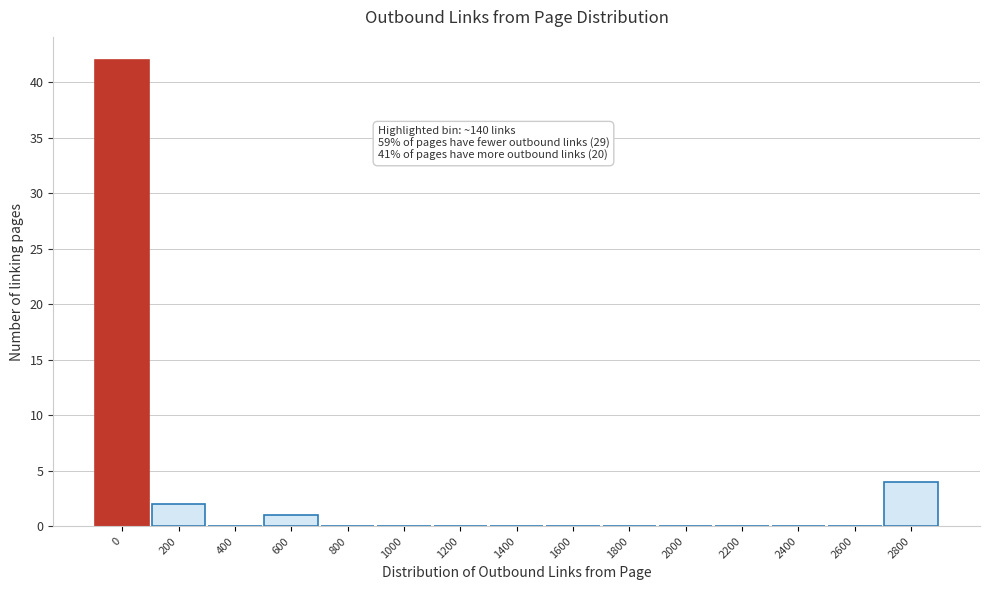

Reading right to left, list all the values displayed in this chart.

2800=4	2600=0	2400=0	2200=0	2000=0	1800=0	1600=0	1400=0	1200=0	1000=0	800=0	600=1	400=0	200=2	0=42